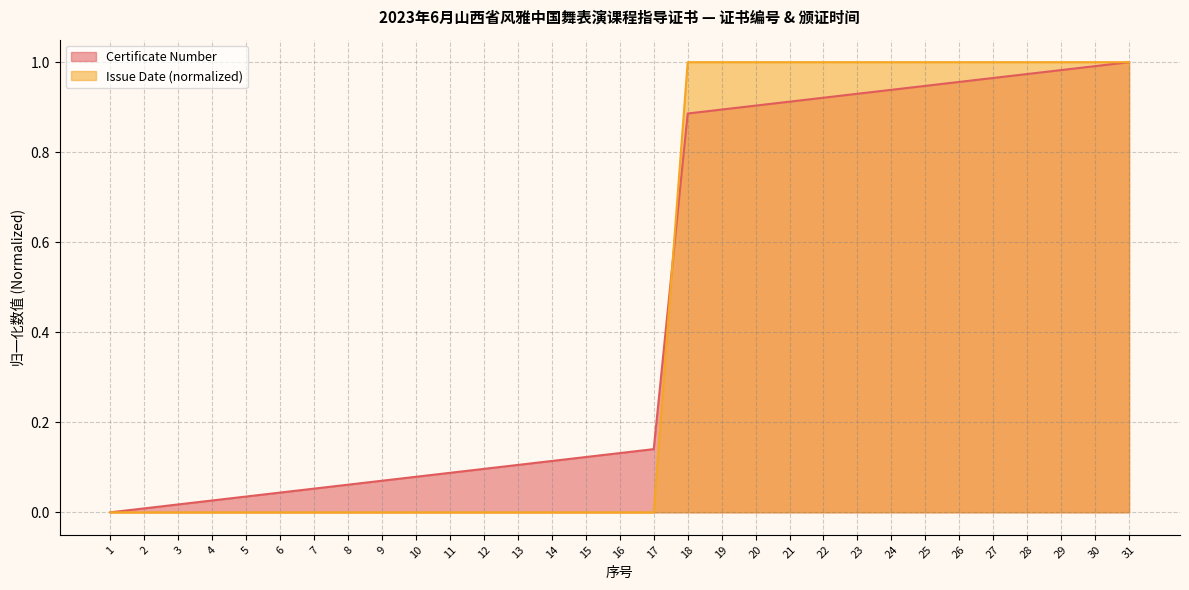

Where do Issue Date and Certificate Number first cross each other?

17 and 18